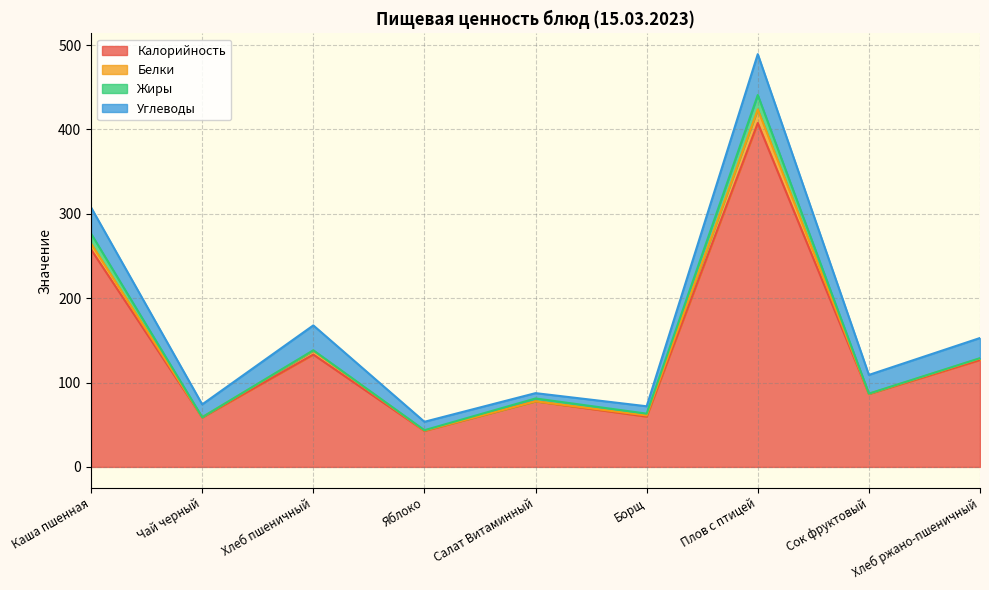

What is the highest value of the Белки series?

16.1